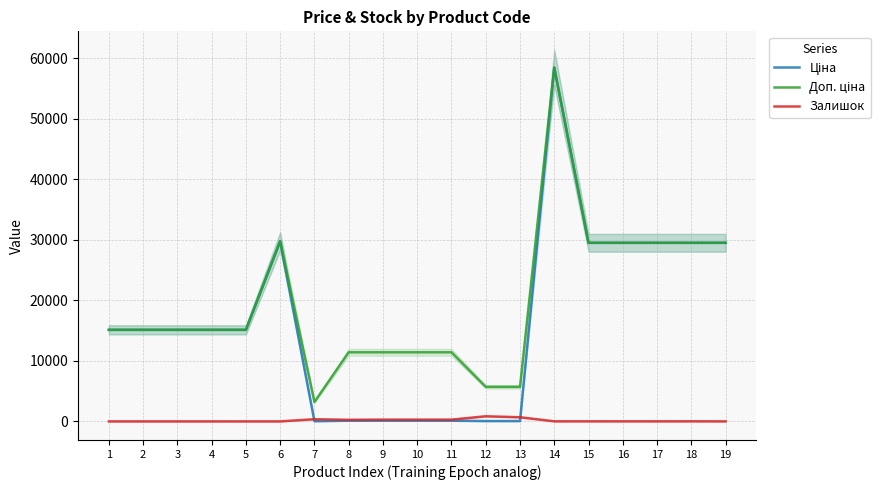

Reading left to right, what are all the values shown in this chart?

Ціна: 15120.0	15120.0	15120.0	15120.0	15120.0	29747.2	32.0	114.1	114.1	114.1	114.1	57.0	57.0	58426.5	29491.5	29491.5	29491.5	29491.5	29491.5
Доп. ціна: 15120.0	15120.0	15120.0	15120.0	15120.0	29747.2	3205.0	11410.0	11410.0	11410.0	11410.0	5705.0	5705.0	58426.5	29491.5	29491.5	29491.5	29491.5	29491.5
Залишок: 0.0	0.0	0.0	0.0	0.0	0.0	360.0	260.0	290.0	289.0	290.0	845.0	683.0	14.0	14.0	13.0	10.0	16.0	7.0